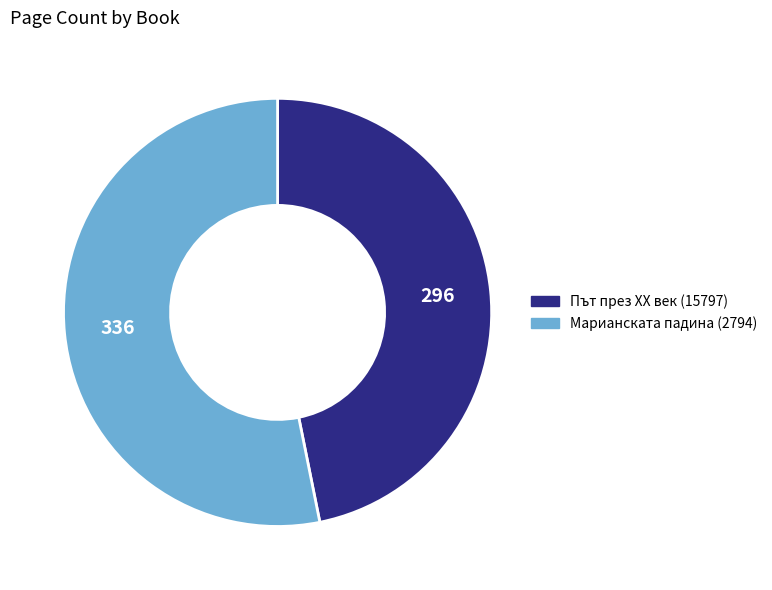

Which category accounts for the majority?

Марианската падина (2794)